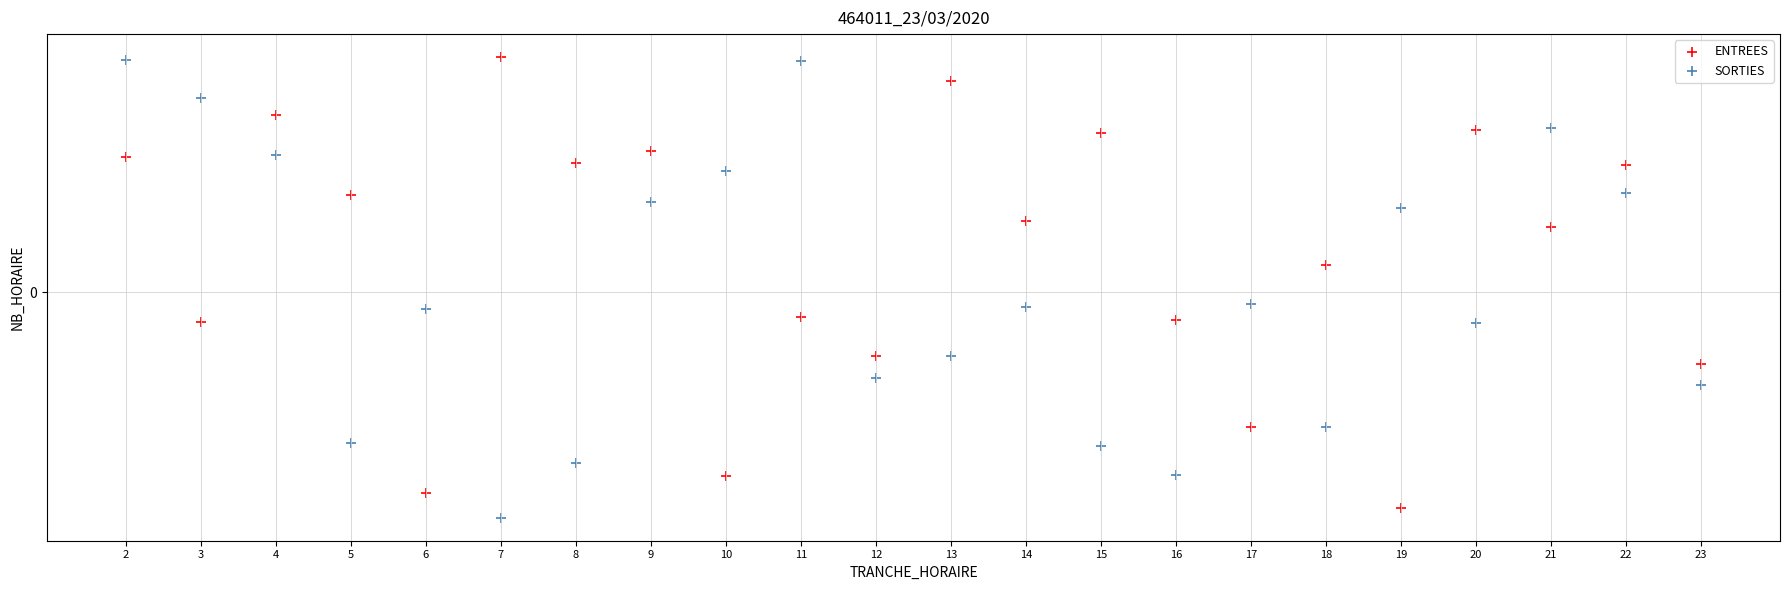

What are all the series names shown in the legend?

ENTREES, SORTIES